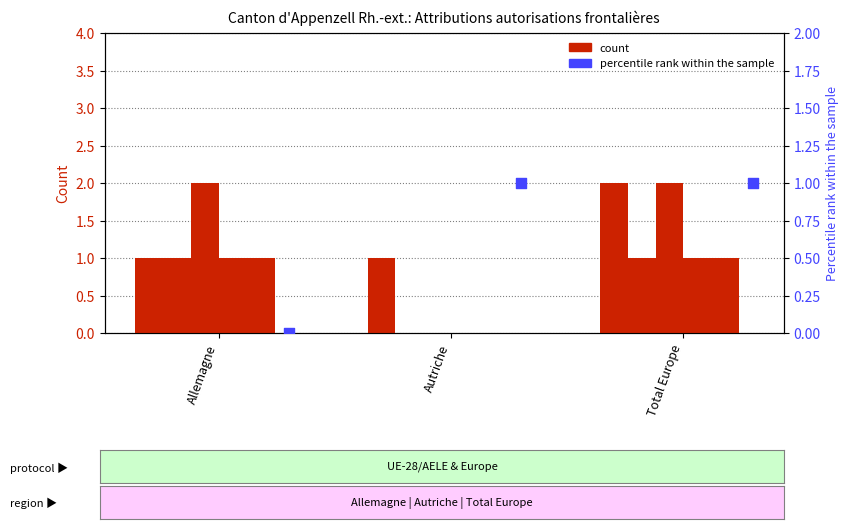

Is the value of Total autorisations (Femmes) at Total Europe greater than the value of Autorisations suivantes (Total) at Total Europe?

Yes